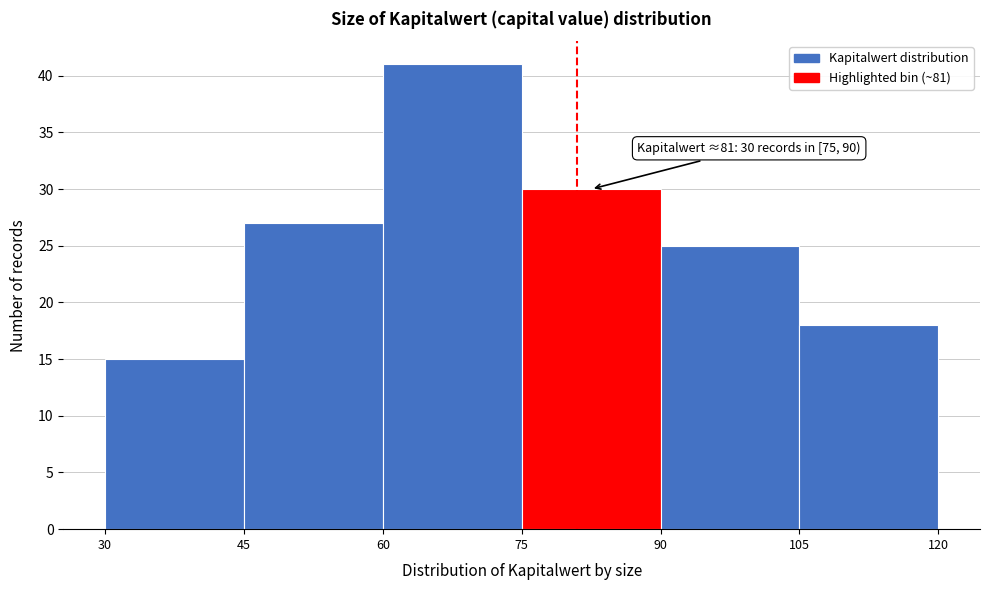

Which range on the x-axis has the tallest bar?

60 to 75